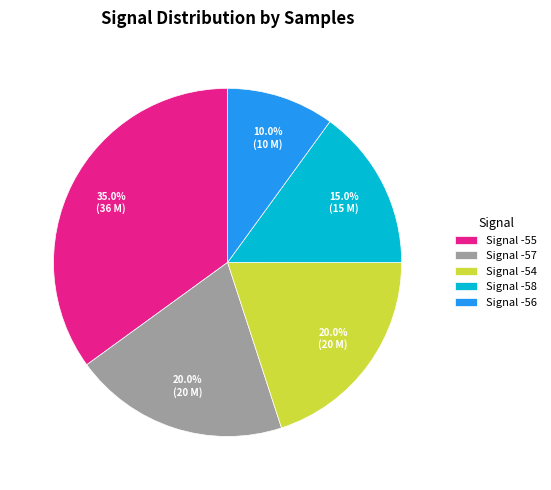

Combined, what portion of the pie is Signal -56 and Signal -58?

25.0%